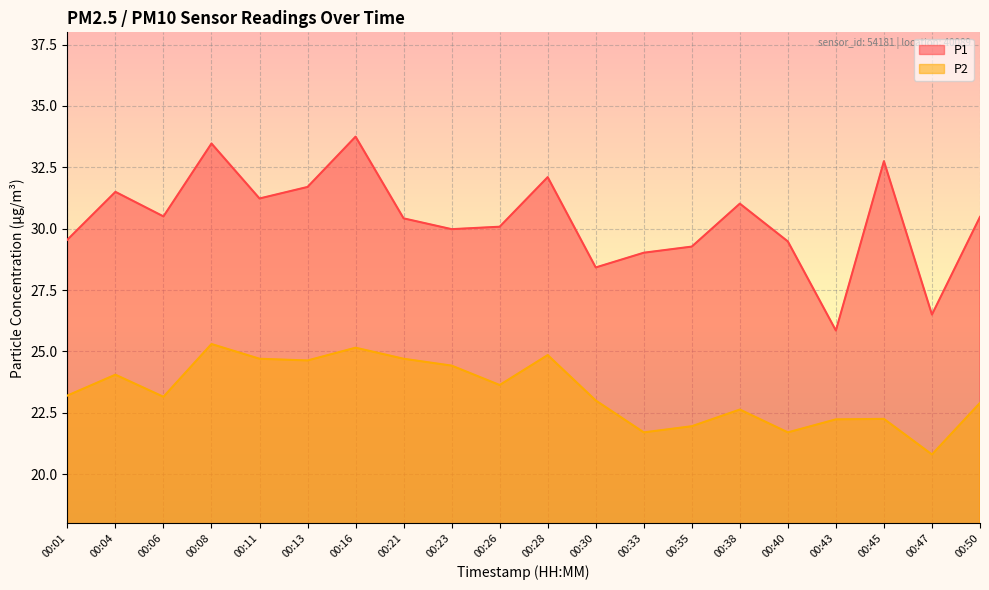

What is the difference between the maximum and second lowest values in the P2 series?

3.6